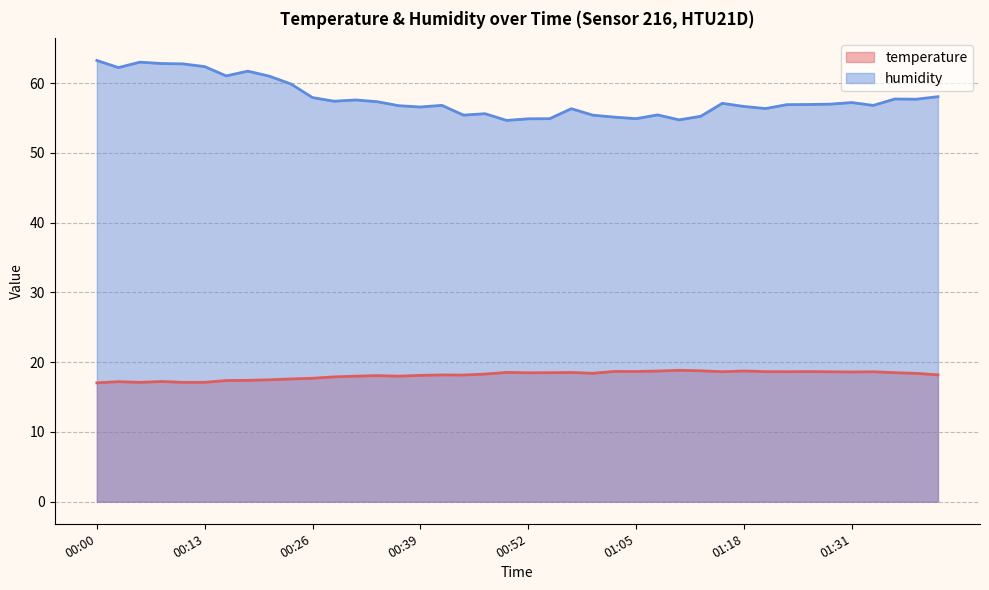

What is the sum of all humidity values?

2310.9